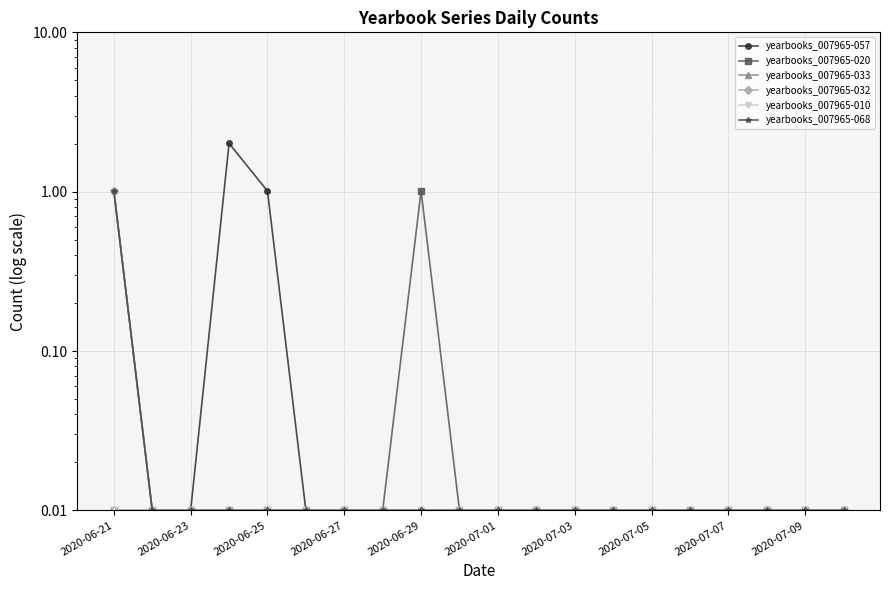

True or false: yearbooks_007965-068 has a value of 0.0 at 2020-06-25.

False